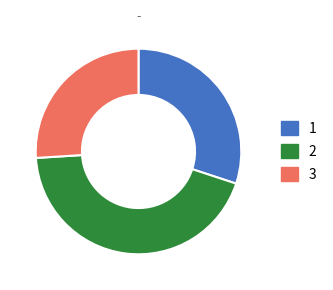

Is there a majority slice in this chart?

No